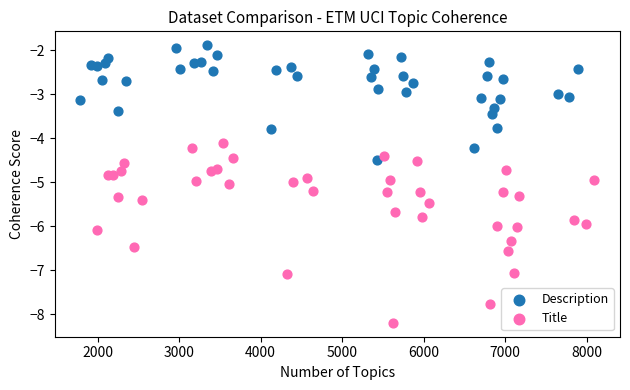

Which series has the largest Y range (max minus min)?

Title